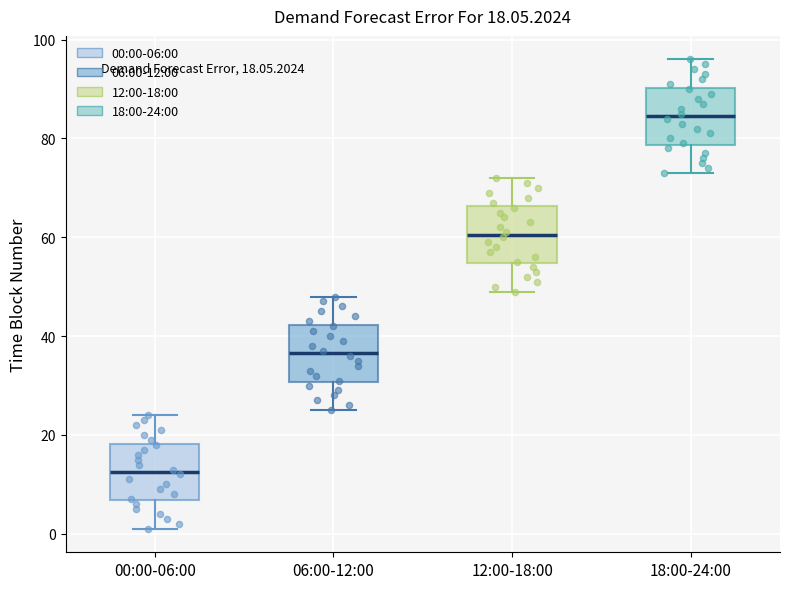

Which box's median line is the lowest?

00:00-06:00